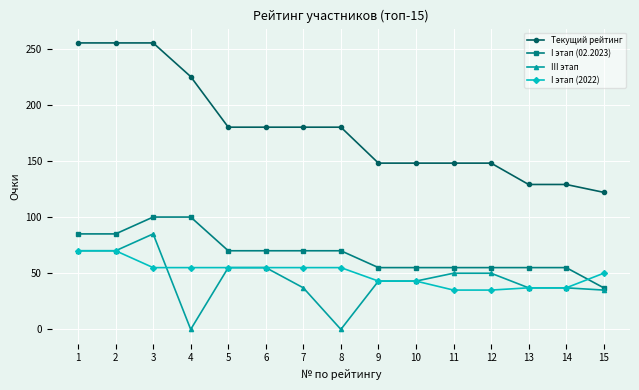

Which series has the widest spread of values?

Текущий рейтинг